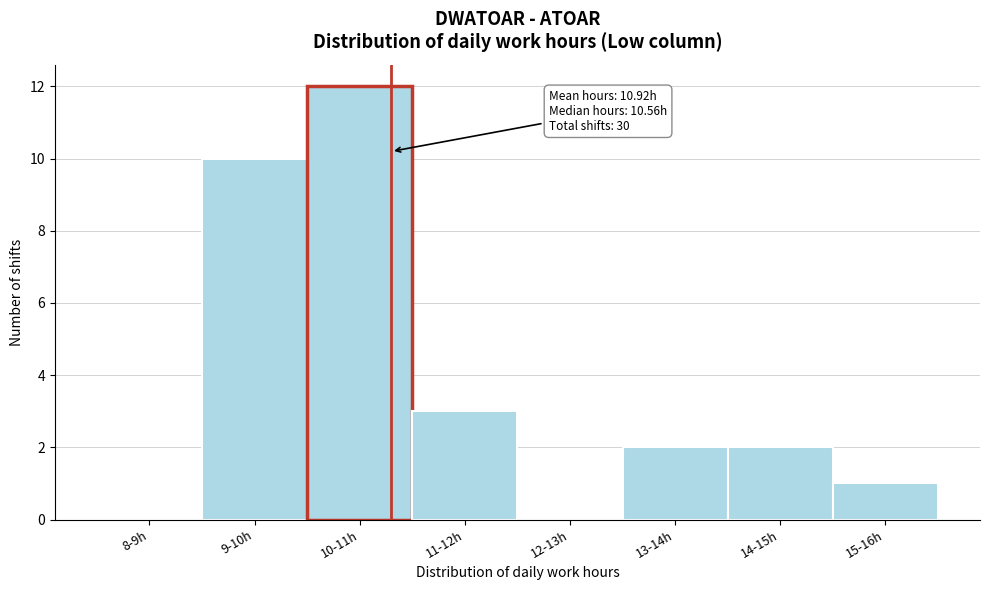

Reading left to right, transcribe all the data shown in this chart.

8-9h=0	9-10h=10	10-11h=12	11-12h=3	12-13h=0	13-14h=2	14-15h=2	15-16h=1